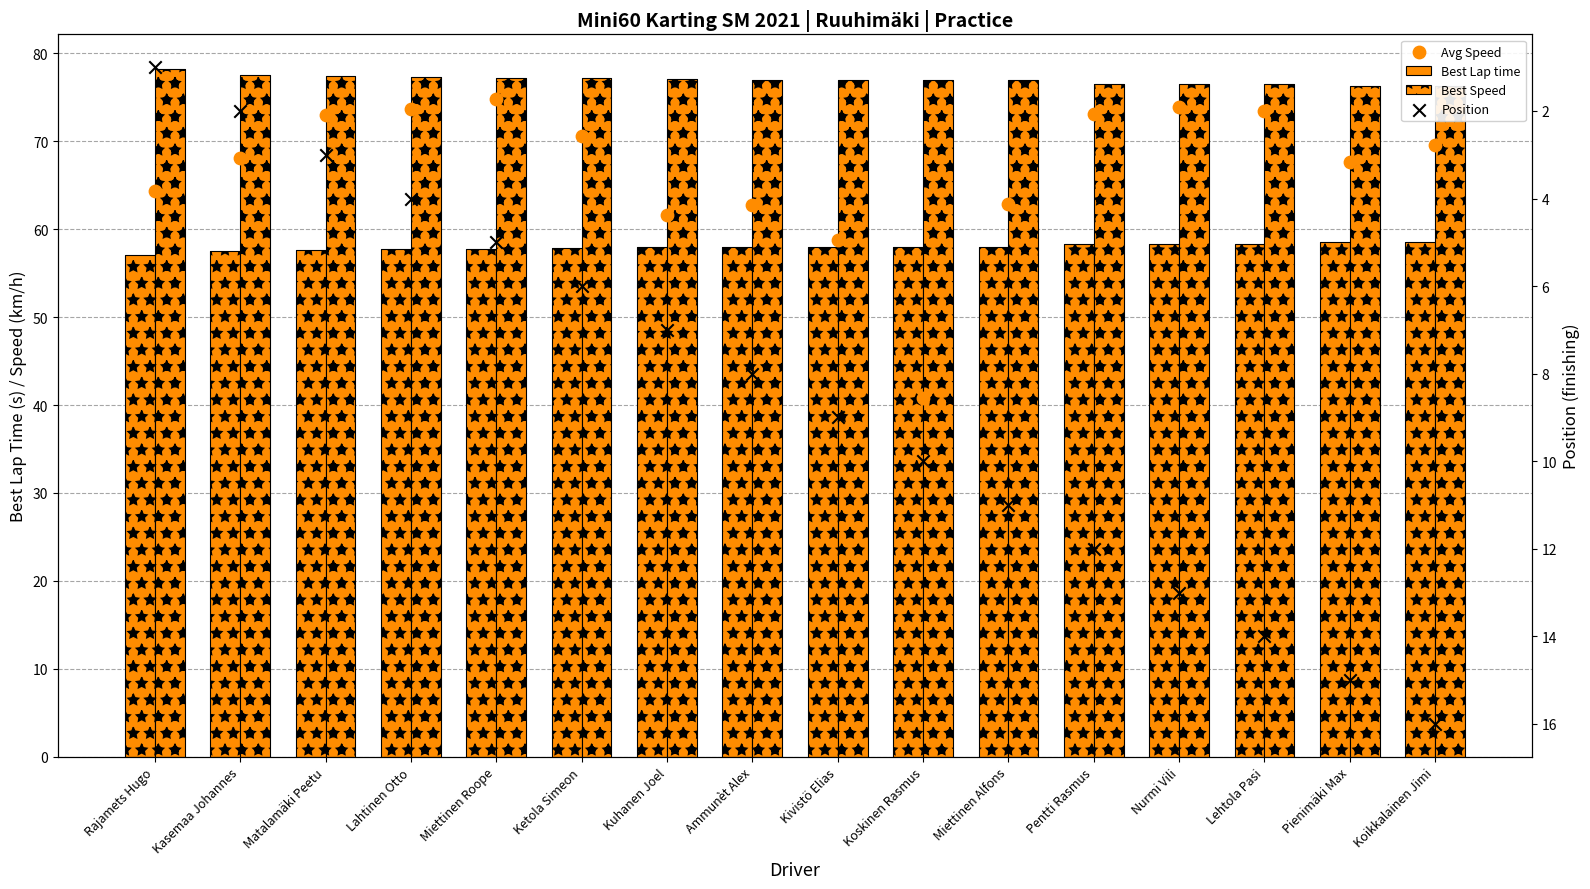

What are all the series names shown in the legend?

Best Lap time, Best Speed, Avg Speed, Position